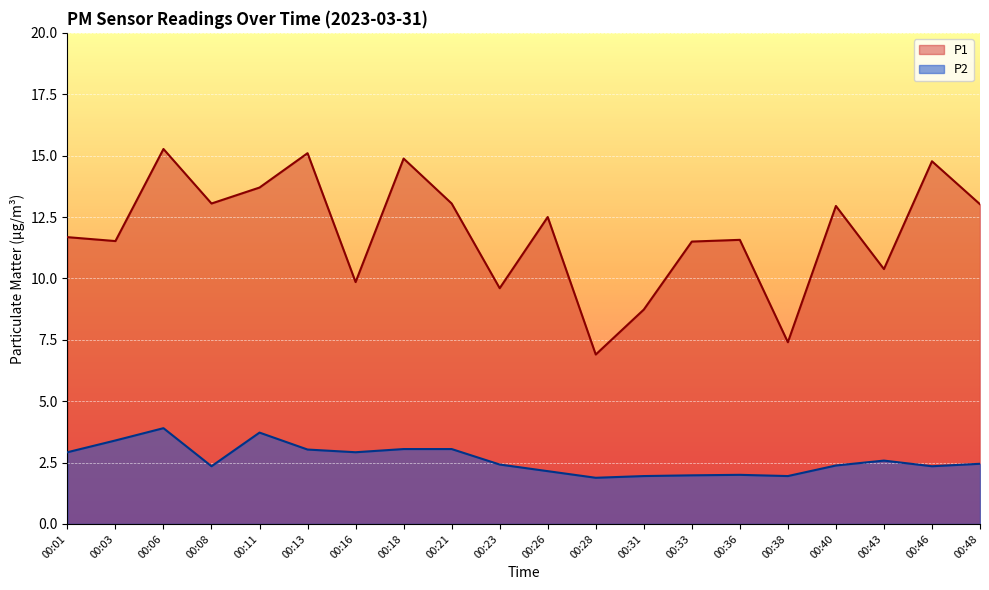

Is the value of P1 at 00:28 greater than the value of P2 at 00:31?

Yes